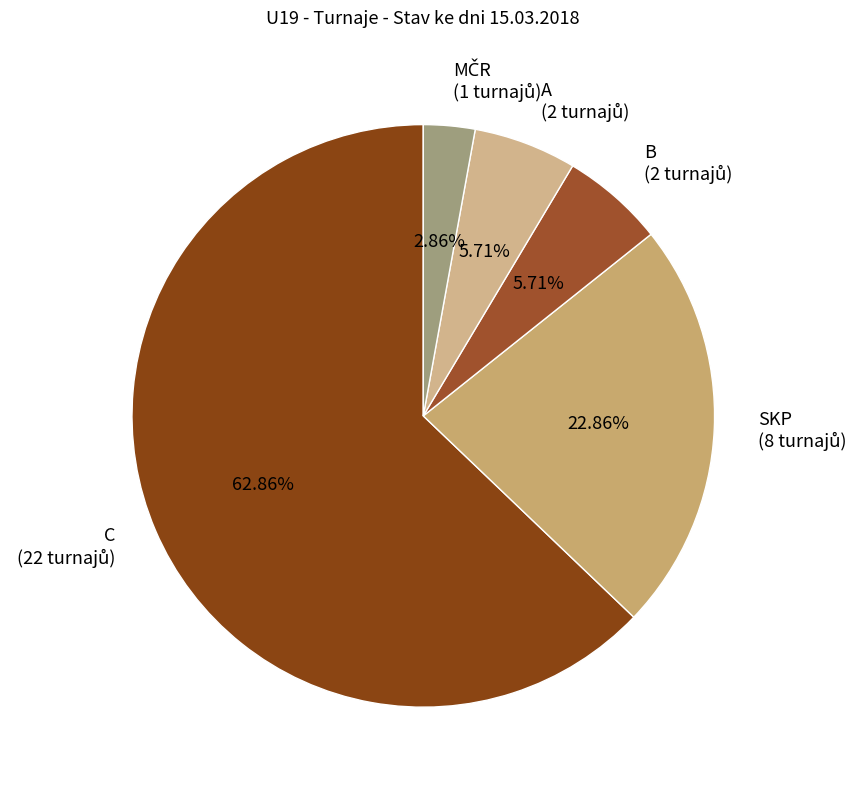

Is there any slice that represents more than half of the pie?

Yes